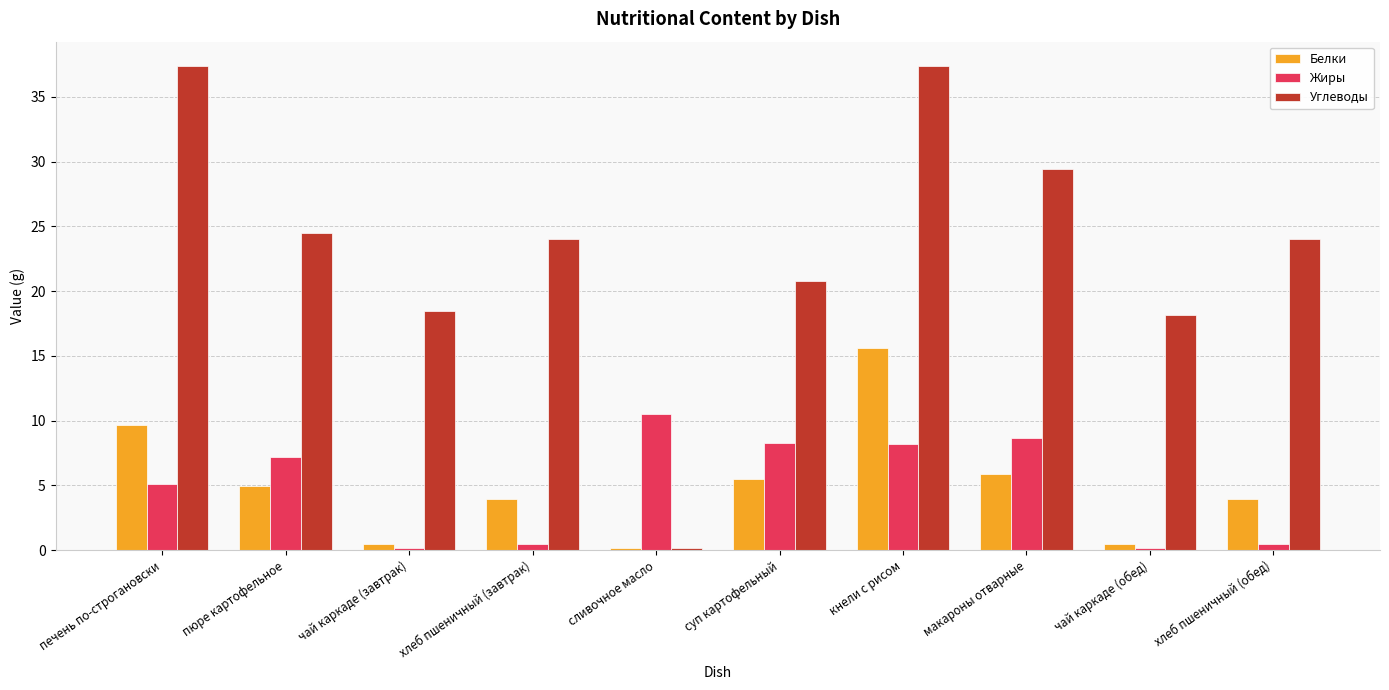

What position from the right is сливочное масло?

6